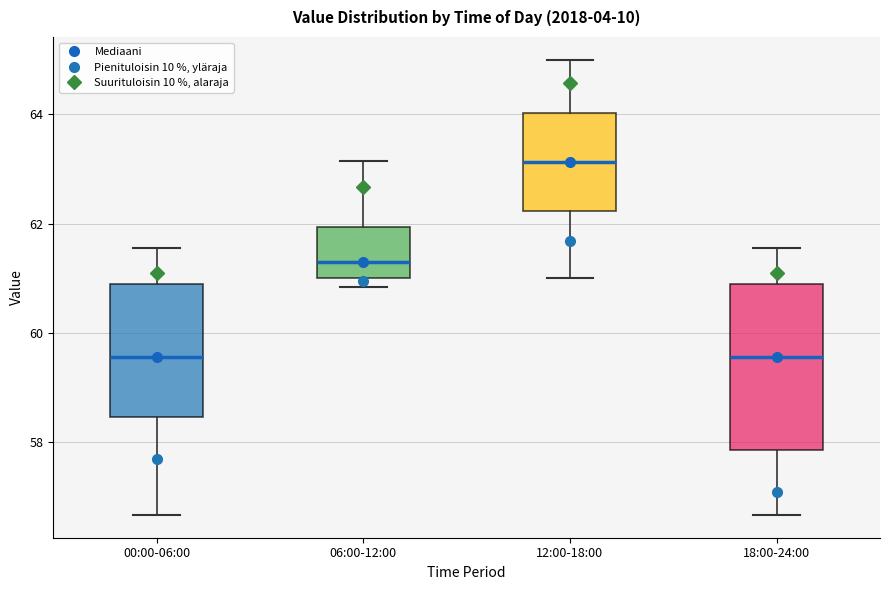

Where is the upper edge of the box for 06:00-12:00 on the y-axis? The values are not printed on the chart, so give them approximately, as read against the axis.

62.0